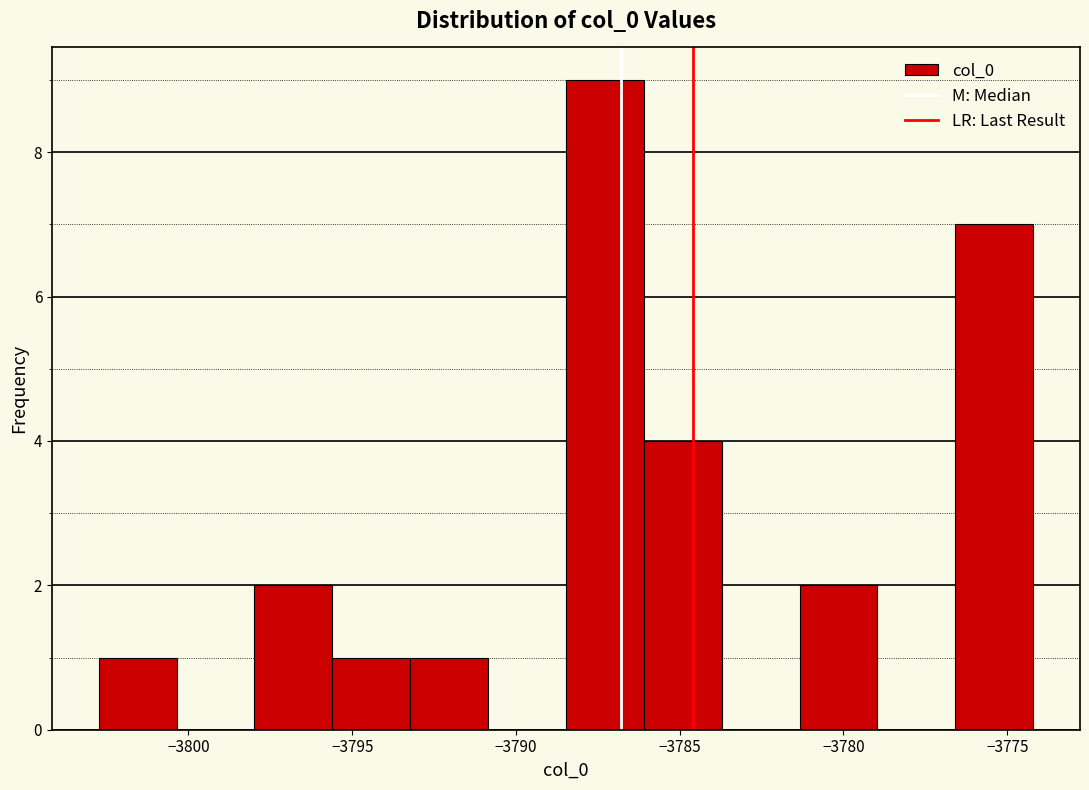

Reading left to right, list every bar in this chart as the range it spans on the x-axis followed by its height. Neither the bar edges nor the heights are printed on the chart, so give them approximately, as read against the axes.

-3802.5 to -3800.5: 1
-3800.5 to -3798.0: 0
-3798.0 to -3795.5: 2
-3795.5 to -3793.0: 1
-3793.0 to -3791.0: 1
-3791.0 to -3788.5: 0
-3788.5 to -3786.0: 9
-3786.0 to -3783.5: 4
-3783.5 to -3781.5: 0
-3781.5 to -3779.0: 2
-3779.0 to -3776.5: 0
-3776.5 to -3774.0: 7